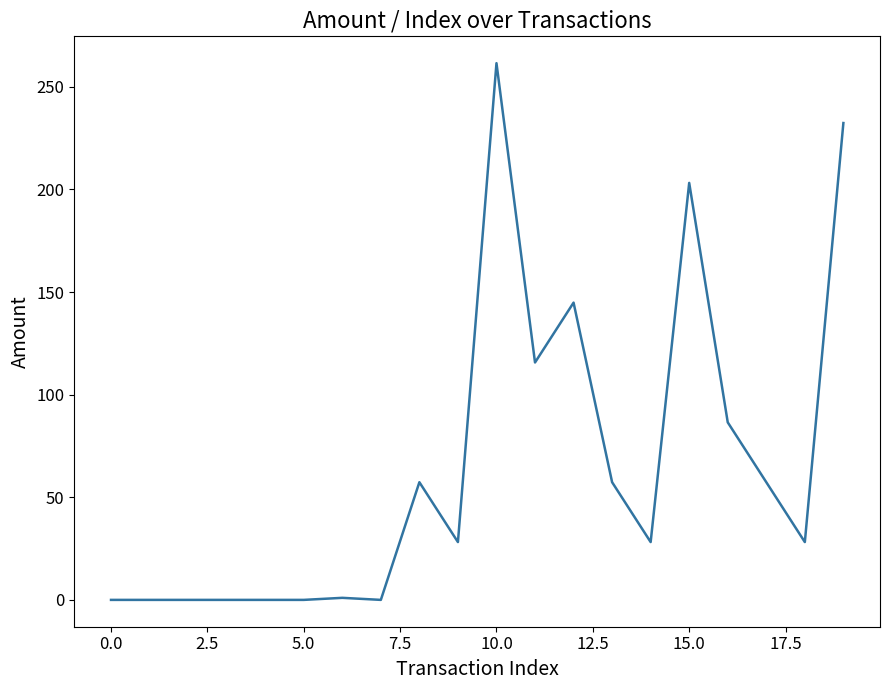

What is the greatest value displayed?

261.5